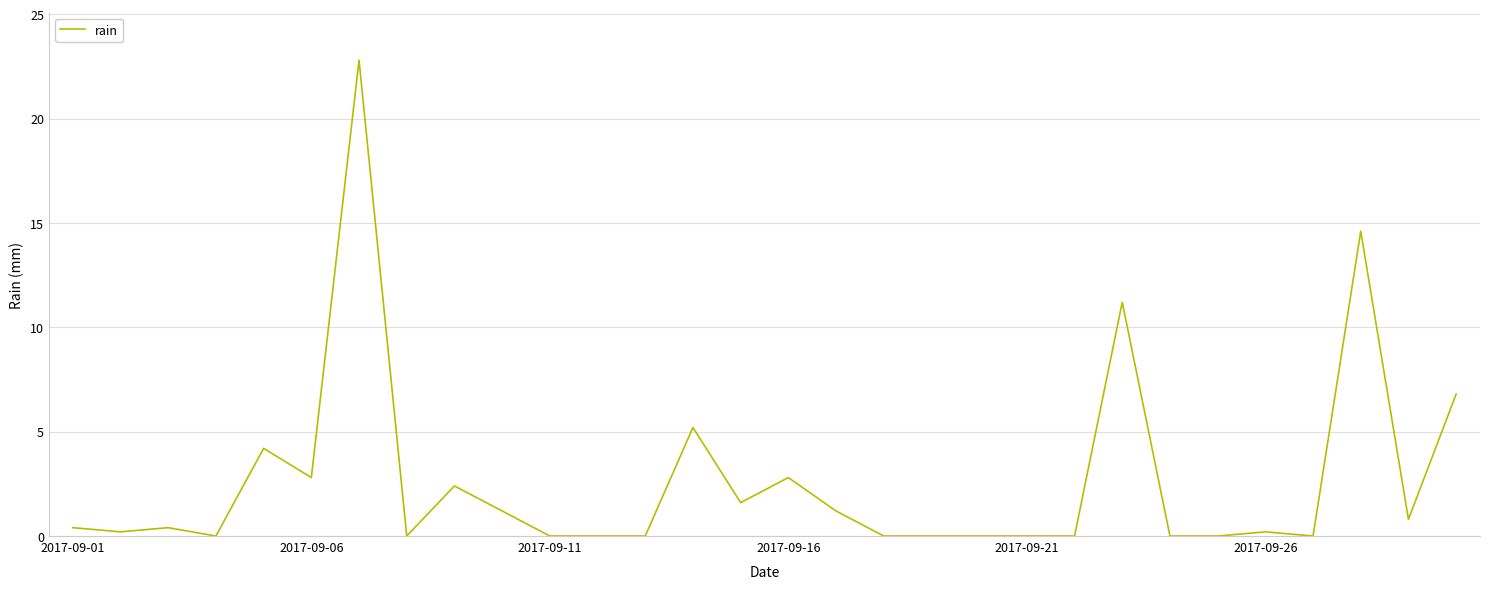

What is the greatest value displayed?

22.8